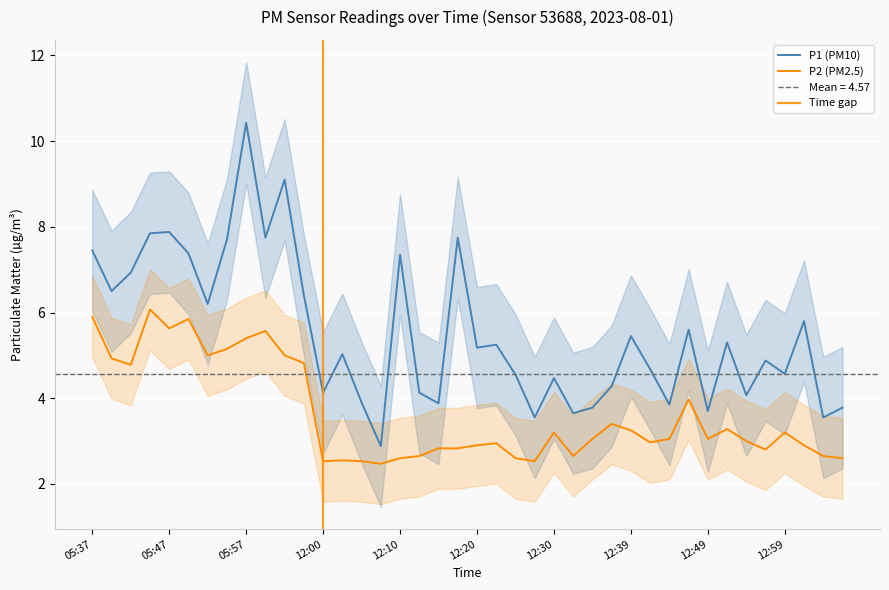

True or false: P1 has more than 0 points higher than both neighbors.

True